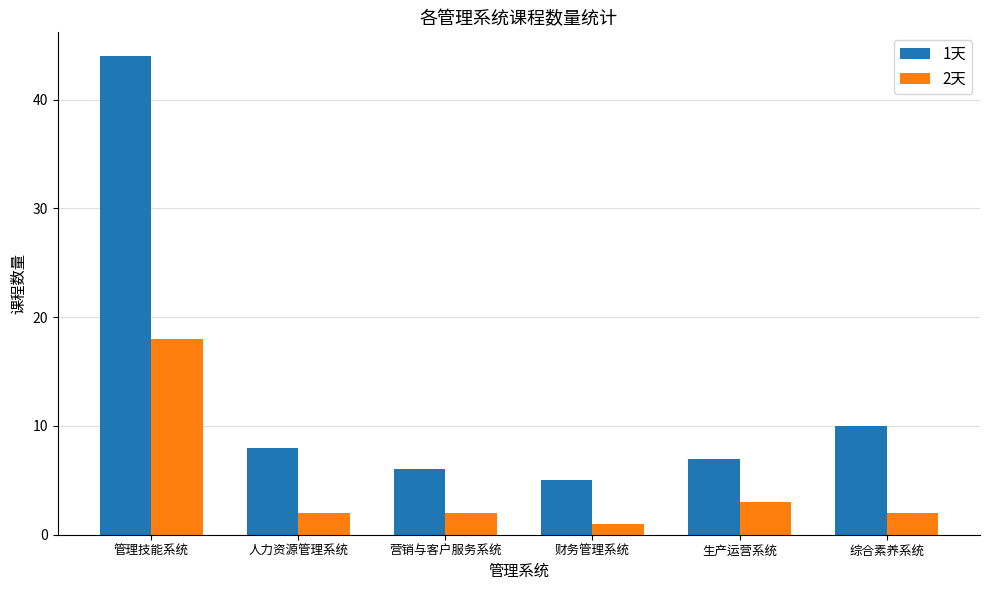

Reading right to left, transcribe all the data shown in this chart.

1天: 综合素养系统=10	生产运营系统=7	财务管理系统=5	营销与客户服务系统=6	人力资源管理系统=8	管理技能系统=44
2天: 综合素养系统=2	生产运营系统=3	财务管理系统=1	营销与客户服务系统=2	人力资源管理系统=2	管理技能系统=18